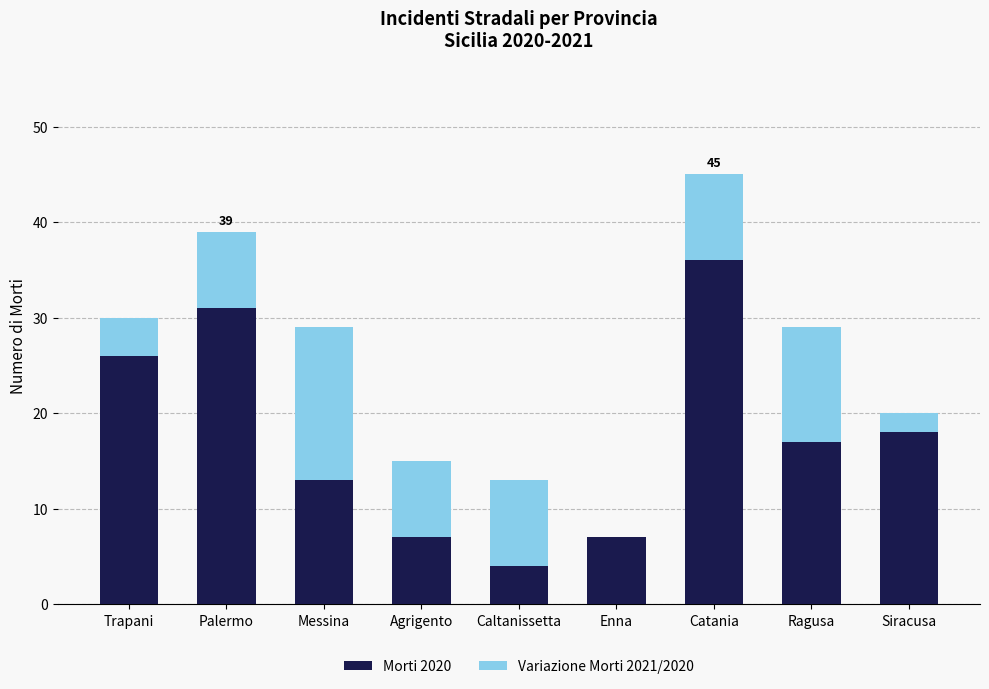

What is the sum of the Morti 2020 values at Enna and Trapani?

33